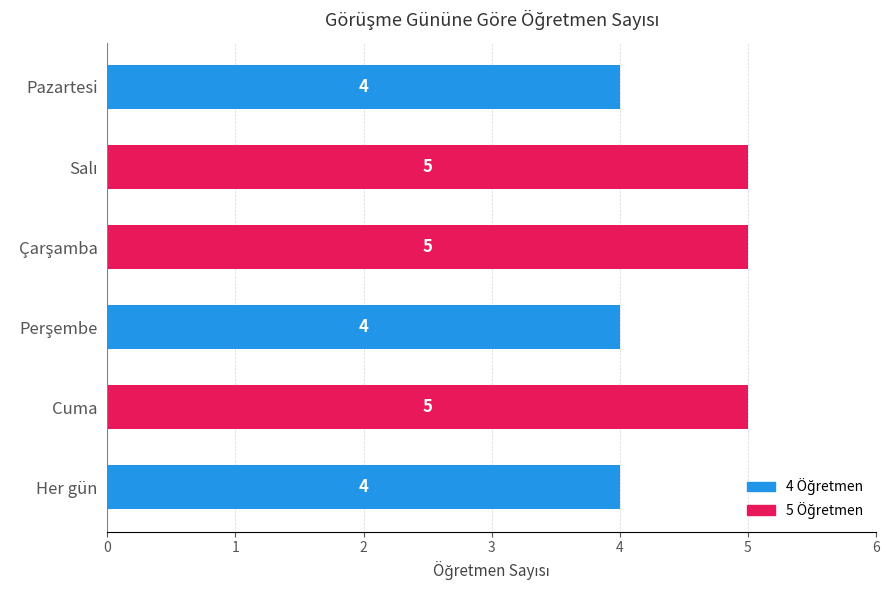

What is the sum of all values?

27